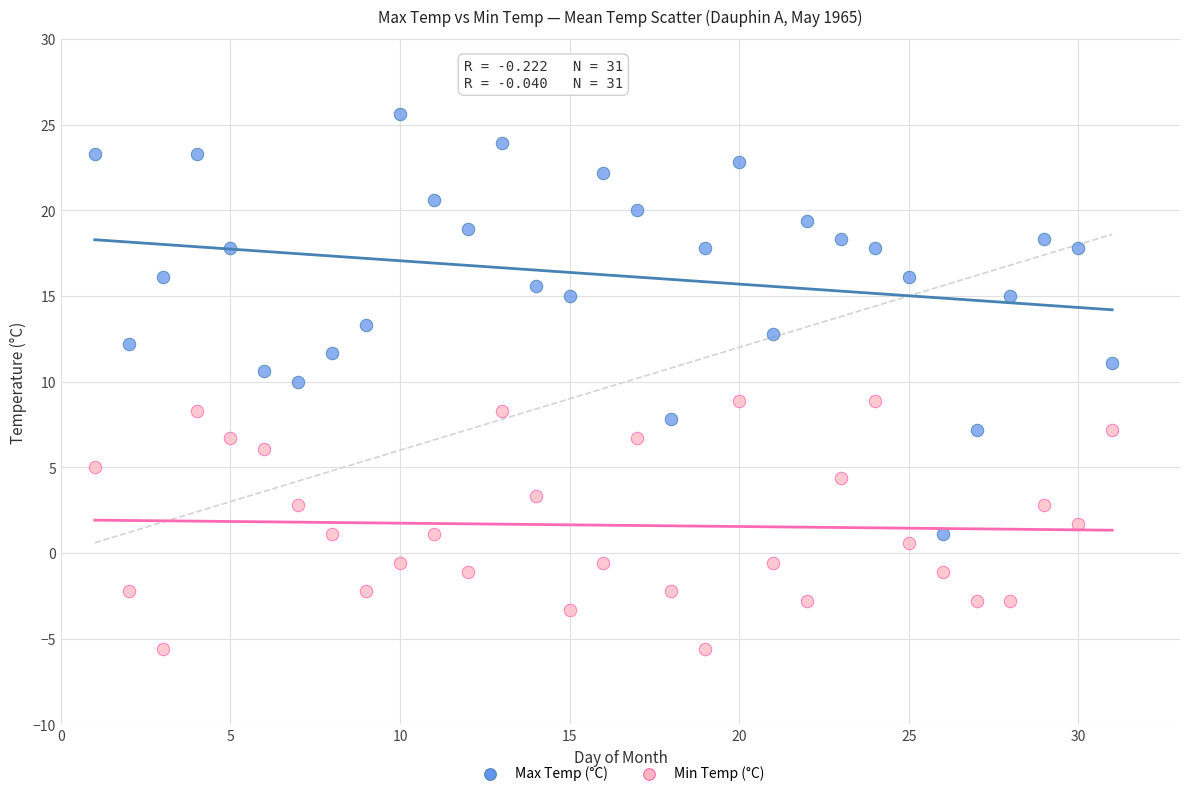

Which series reaches the maximum Y coordinate?

Max Temp (°C)